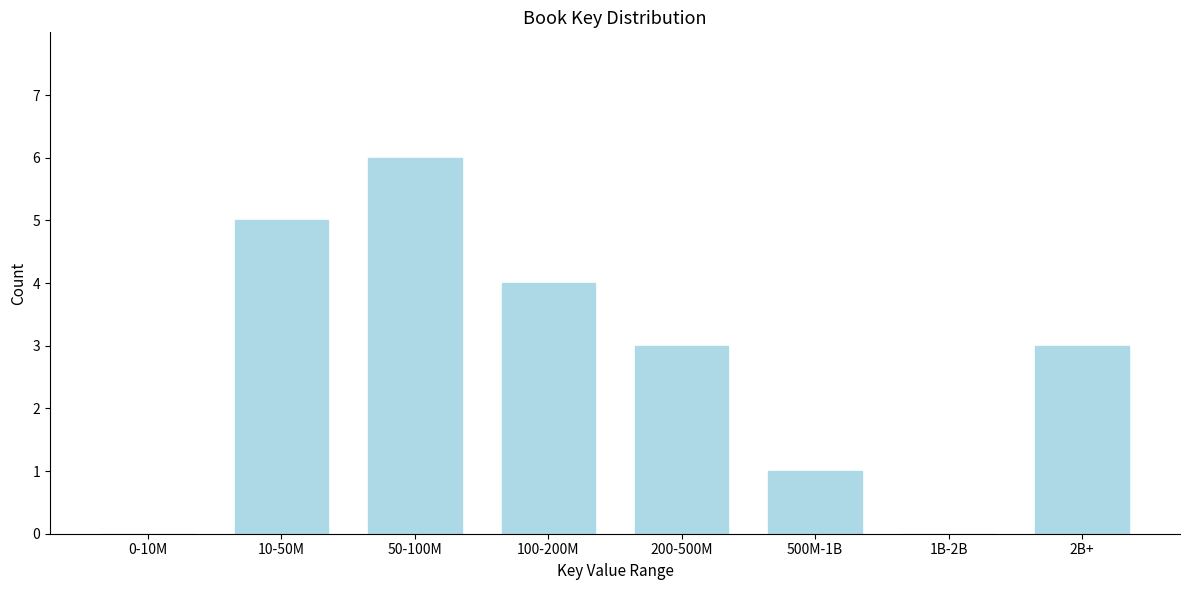

Reading left to right, extract all data points from this chart.

0-10M=0	10-50M=5	50-100M=6	100-200M=4	200-500M=3	500M-1B=1	1B-2B=0	2B+=3